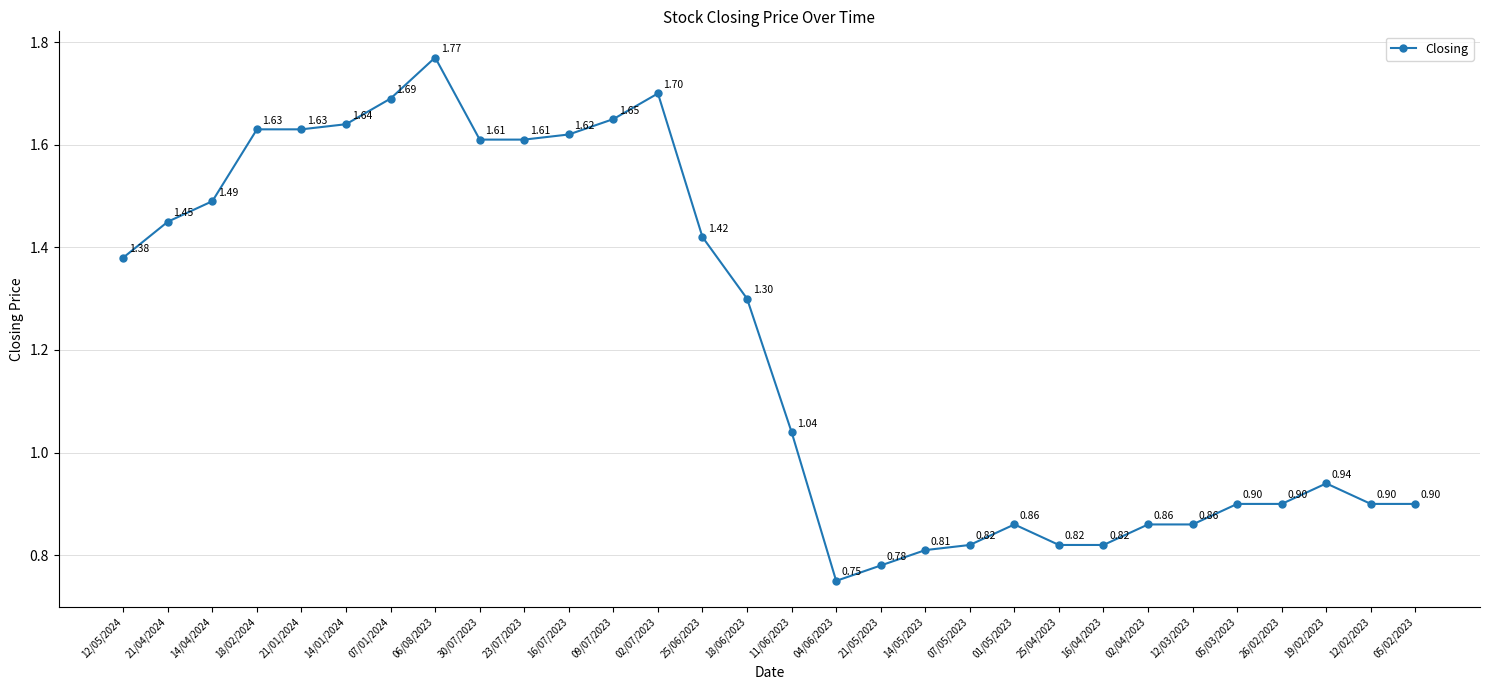

What is the label of the 5th point from the left?

21/01/2024